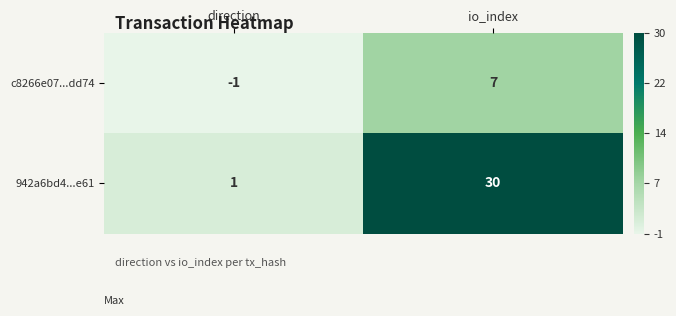

Which series has the largest total across all categories?

942a6bd4...e61